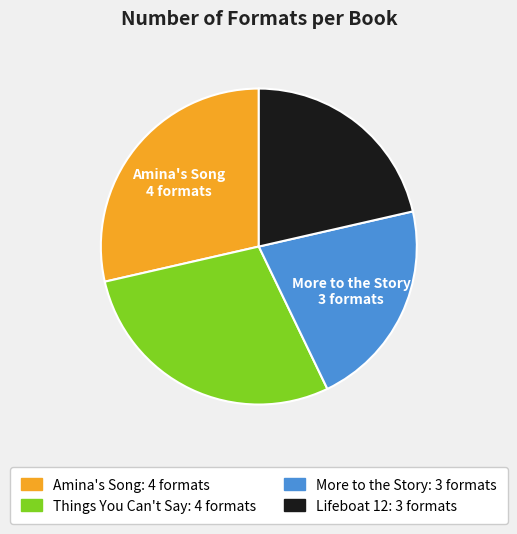

Is there a majority slice in this chart?

No